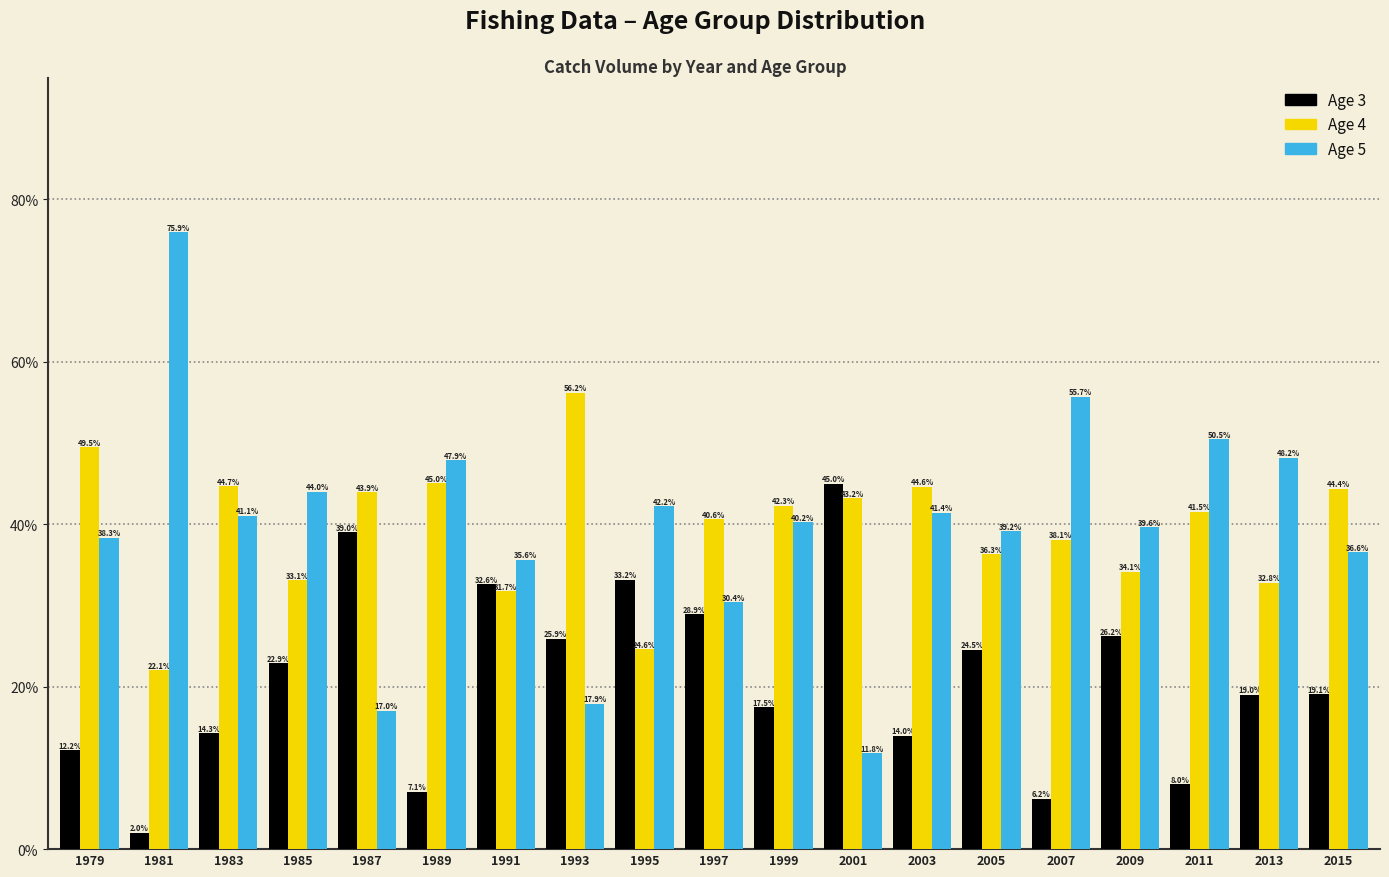

Reading left to right, list all the values displayed in this chart.

Age 3: 12.2	2.0	14.3	22.9	39.0	7.1	32.6	25.9	33.2	28.9	17.5	45.0	14.0	24.5	6.2	26.2	8.0	19.0	19.1
Age 4: 49.5	22.1	44.7	33.1	43.9	45.0	31.7	56.2	24.6	40.6	42.3	43.2	44.6	36.3	38.1	34.1	41.5	32.8	44.4
Age 5: 38.3	75.9	41.1	44.0	17.0	47.9	35.6	17.9	42.2	30.4	40.2	11.8	41.4	39.2	55.7	39.6	50.5	48.2	36.6